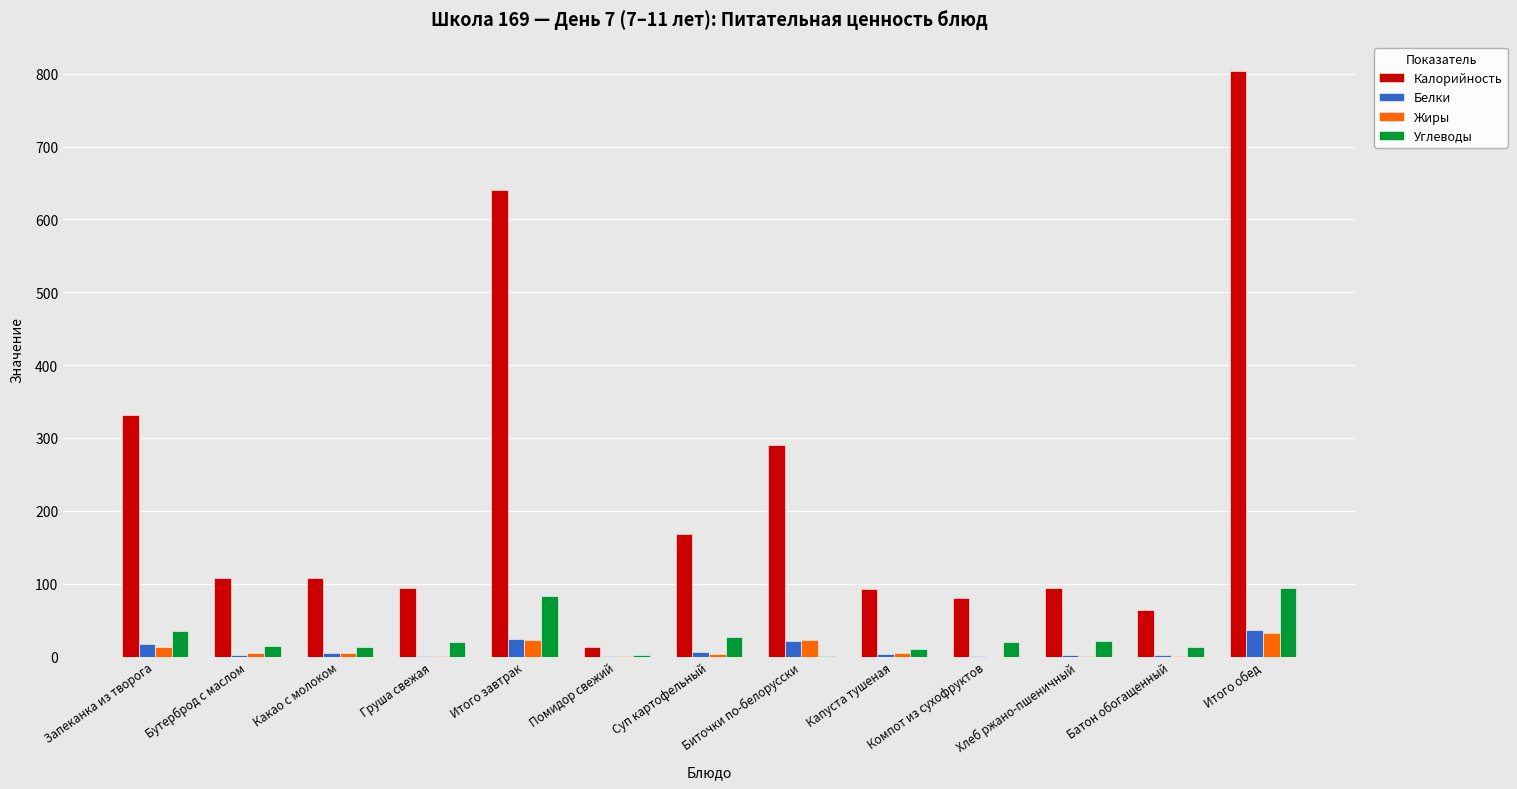

What is the sum of all Калорийность values?

2890.0